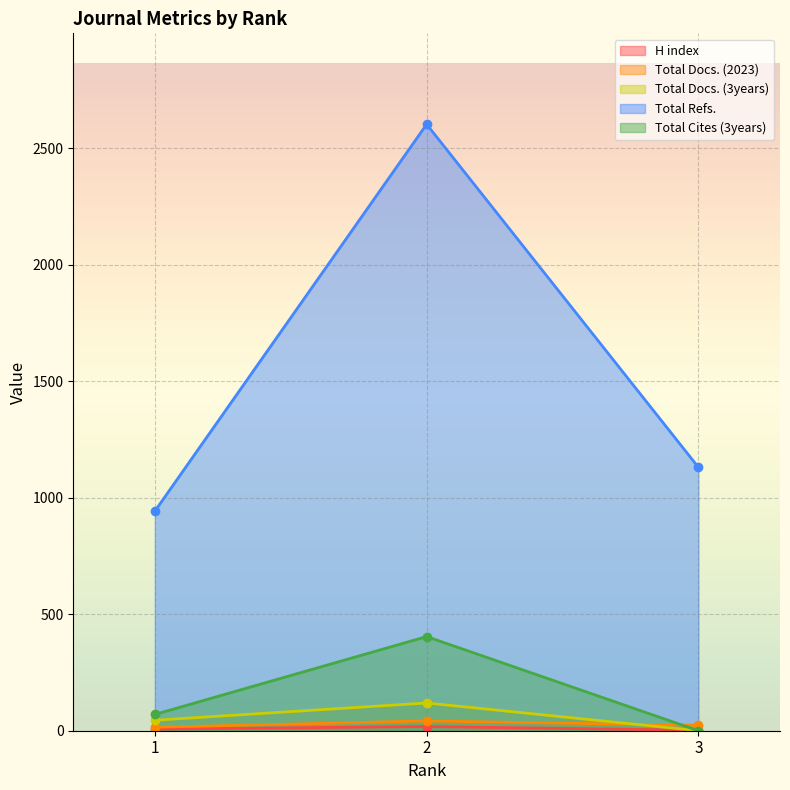

Reading left to right, transcribe all the data shown in this chart.

H index: 1=7	2=18	3=2
Total Docs. (2023): 1=15	2=42	3=23
Total Docs. (3years): 1=45	2=119	3=0
Total Refs.: 1=942	2=2602	3=1130
Total Cites (3years): 1=70	2=404	3=0